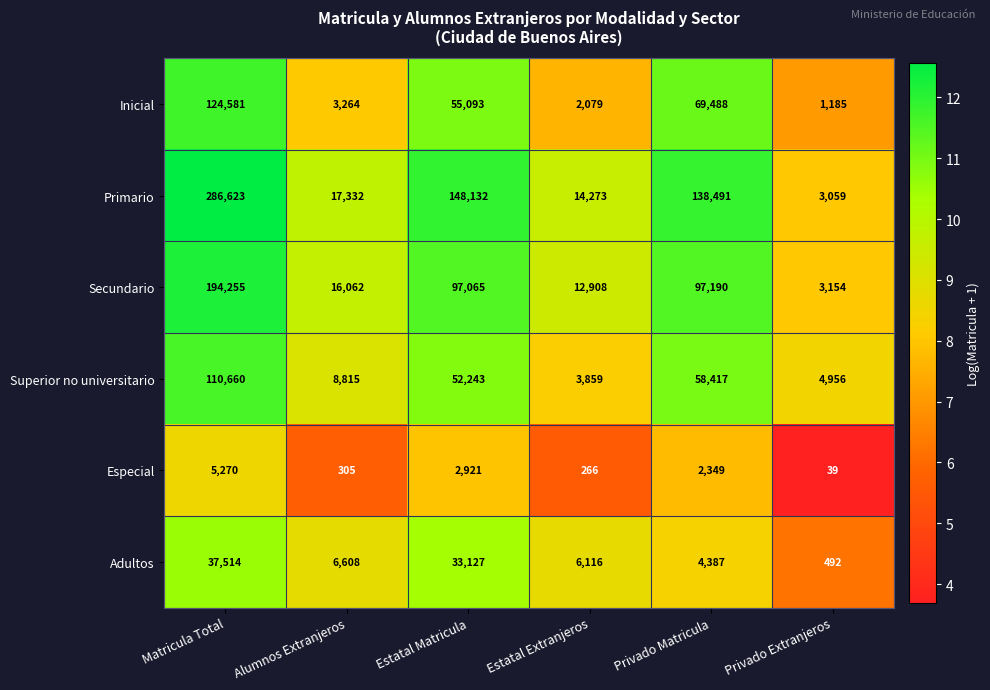

List the series in order of their peak value, highest first.

Primario, Secundario, Inicial, Superior no universitario, Adultos, Especial